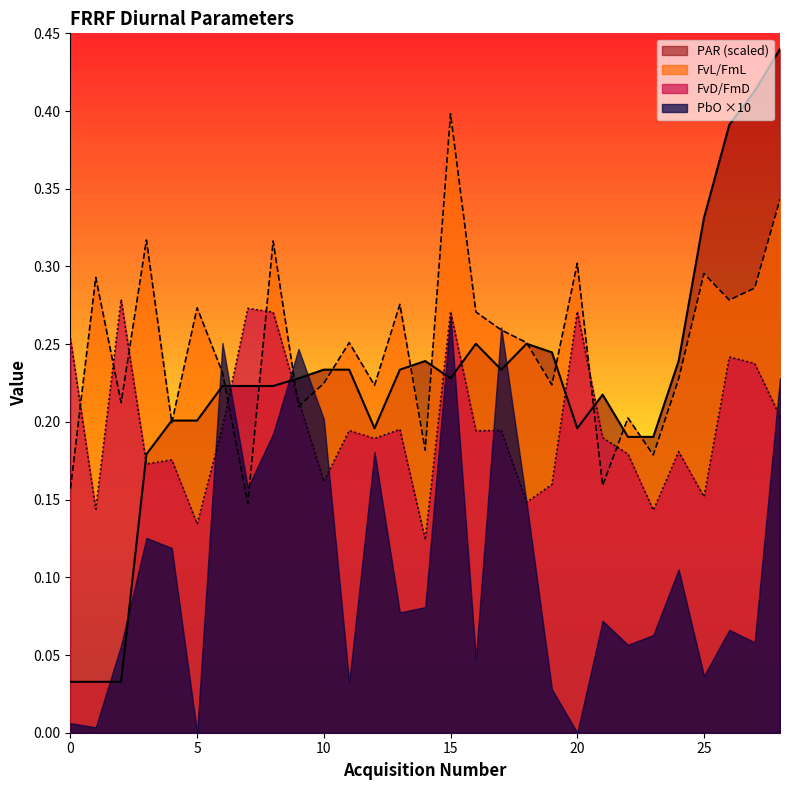

What is the total value across all series at 25?

0.8